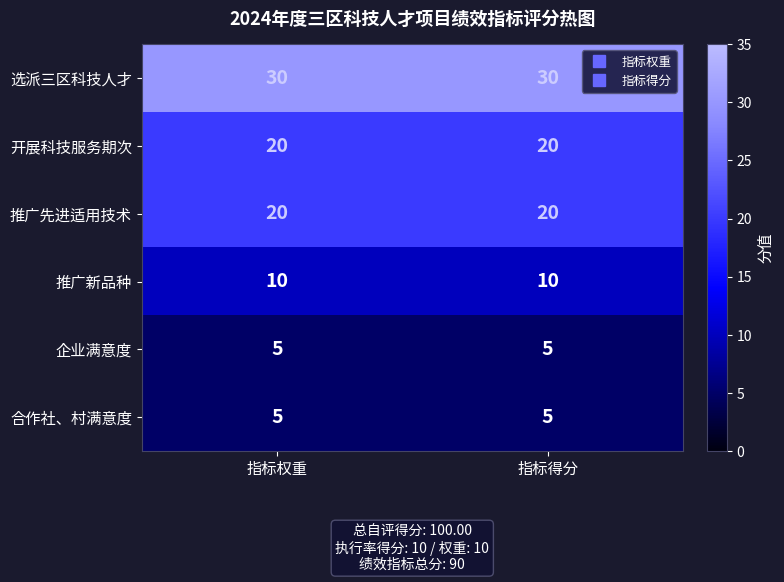

What is the minimum value for 推广先进适用技术?

20